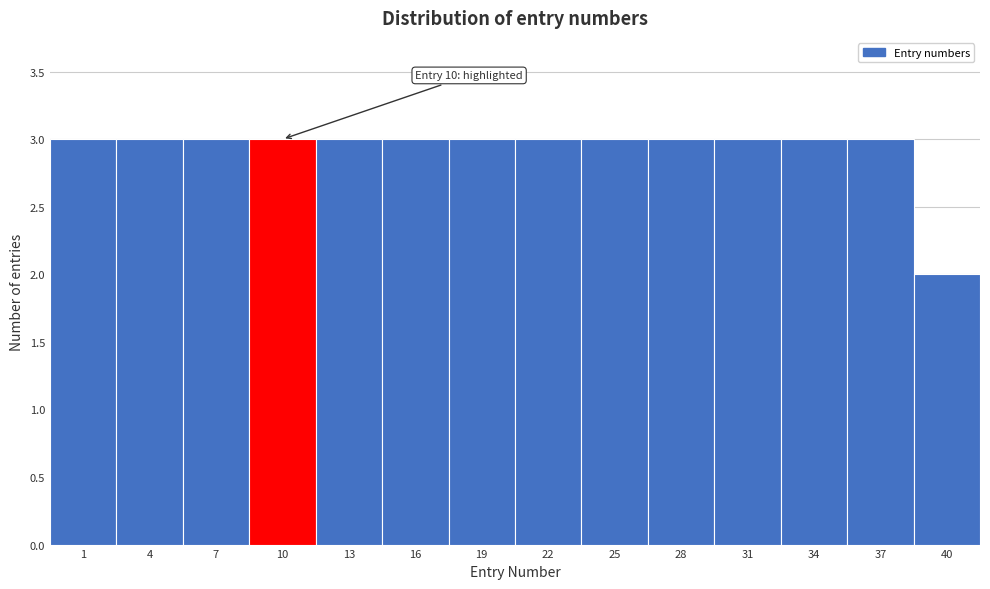

Reading left to right, list all the values displayed in this chart.

1=3	4=3	7=3	10=3	13=3	16=3	19=3	22=3	25=3	28=3	31=3	34=3	37=3	40=2